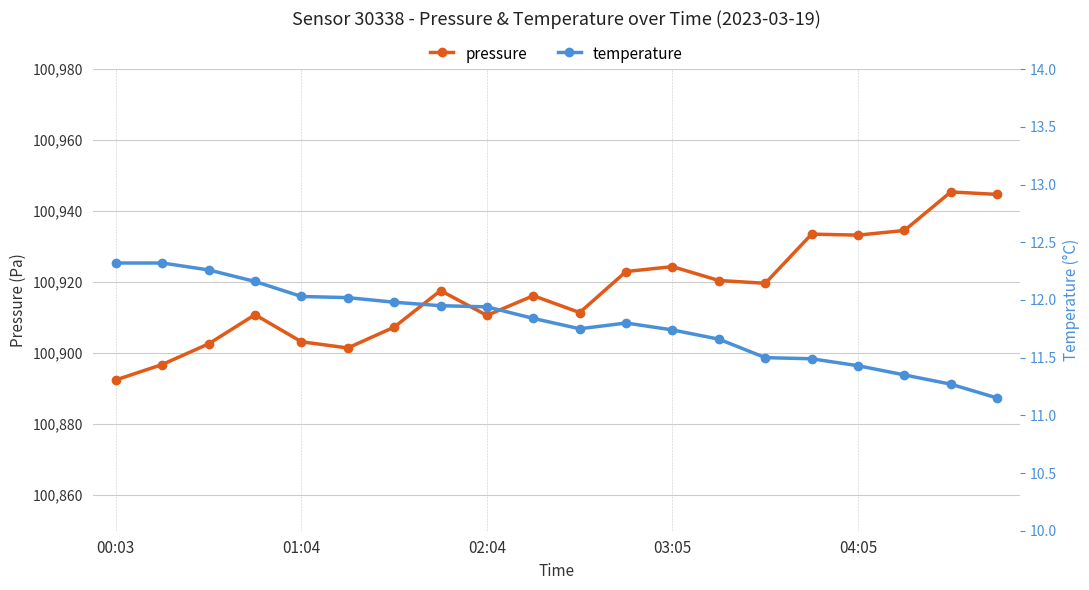

What is the average value of the pressure series?

100917.5